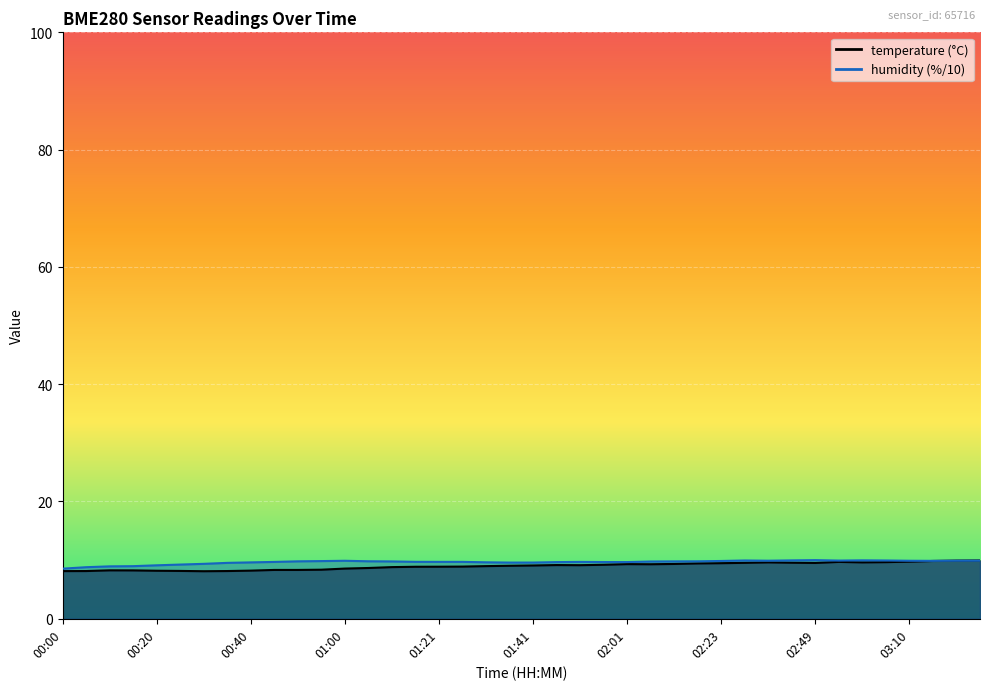

Reading left to right, extract all data points from this chart.

temperature: 00:00=8.1	00:05=8.1	00:10=8.3	00:15=8.2	00:20=8.2	00:25=8.2	00:30=8.1	00:35=8.1	00:40=8.2	00:45=8.3	00:50=8.3	00:55=8.4	01:00=8.6	01:06=8.7	01:11=8.8	01:16=8.9	01:21=8.9	01:26=8.9	01:31=9.0	01:36=9.0	01:41=9.1	01:46=9.2	01:51=9.1	01:56=9.2	02:01=9.3	02:07=9.3	02:12=9.3	02:17=9.4	02:23=9.5	02:34=9.5	02:39=9.6	02:44=9.6	02:49=9.5	02:54=9.7	02:59=9.6	03:05=9.7	03:10=9.7	03:15=9.9	03:21=9.9	03:26=9.9
humidity: 00:00=8.5	00:05=8.8	00:10=8.9	00:15=9.0	00:20=9.1	00:25=9.2	00:30=9.4	00:35=9.5	00:40=9.6	00:45=9.7	00:50=9.8	00:55=9.8	01:00=9.9	01:06=9.8	01:11=9.8	01:16=9.7	01:21=9.7	01:26=9.7	01:31=9.6	01:36=9.6	01:41=9.6	01:46=9.7	01:51=9.7	01:56=9.7	02:01=9.7	02:07=9.8	02:12=9.8	02:17=9.8	02:23=9.9	02:34=9.9	02:39=9.9	02:44=10.0	02:49=10.0	02:54=9.9	02:59=10.0	03:05=9.9	03:10=9.9	03:15=9.9	03:21=9.9	03:26=9.9